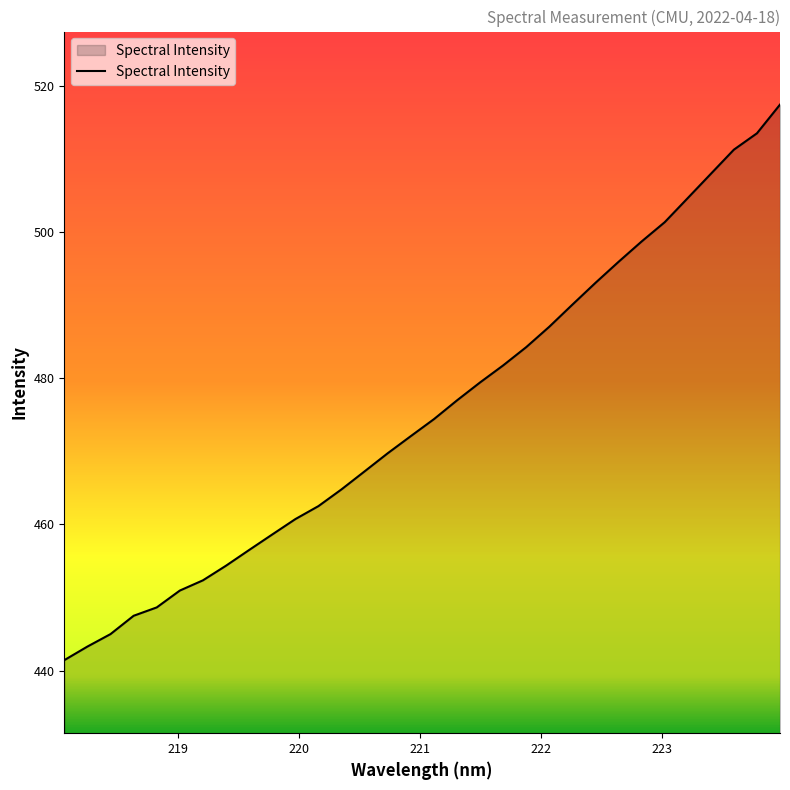

What is the maximum value shown in the chart?

517.5